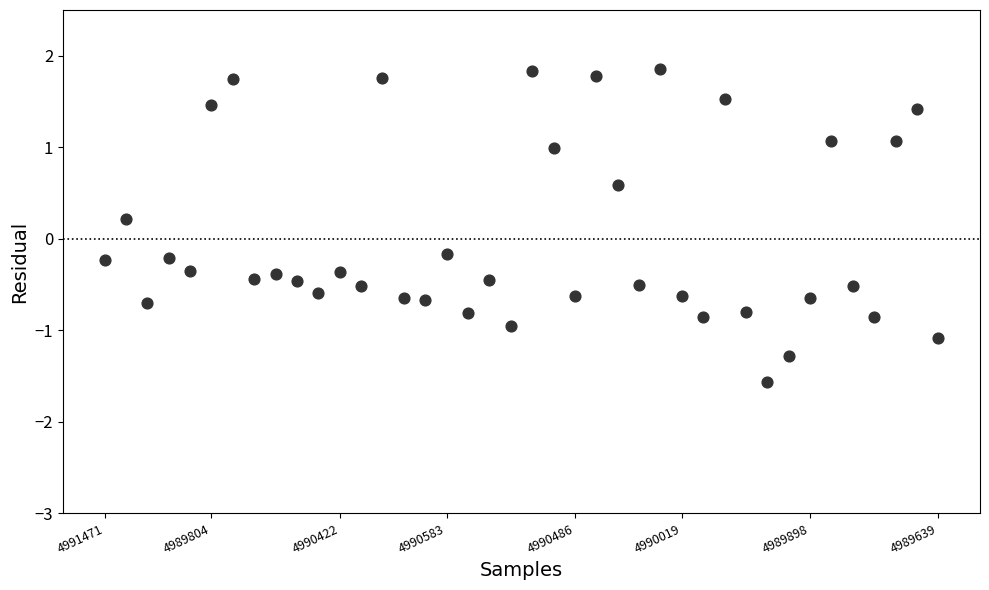

What is the range of Y values (max minus min)?

3.4